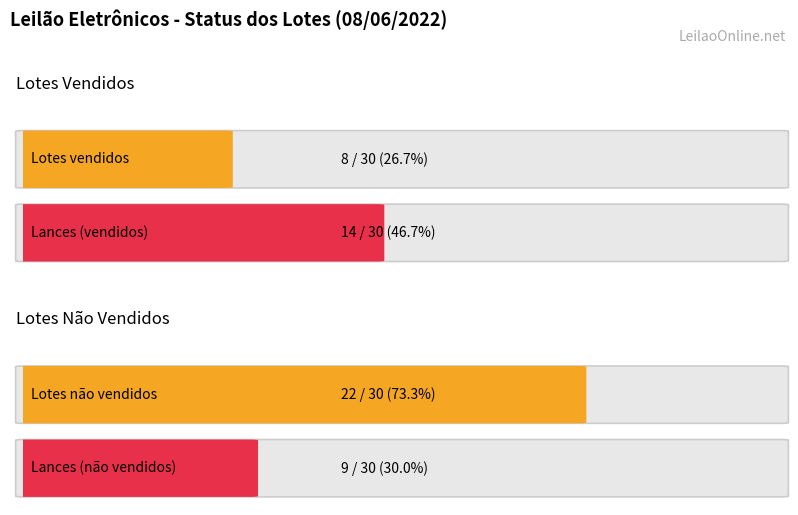

What value does the Vendido series have at Vendido?

8